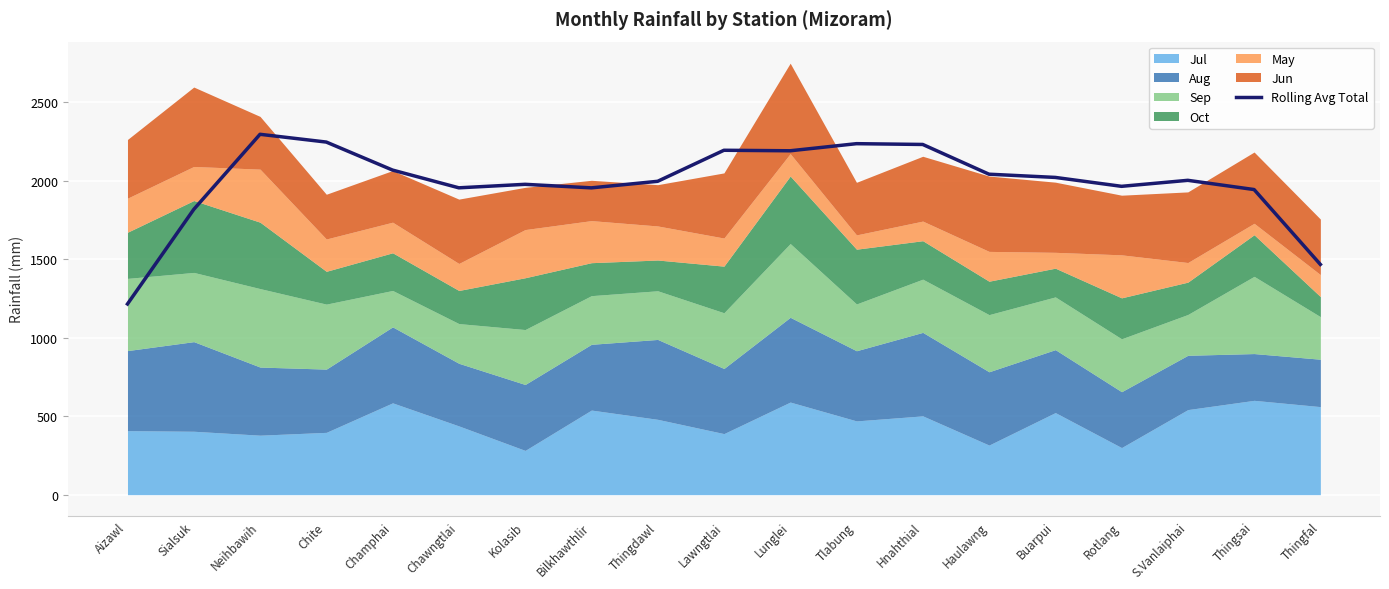

Reading left to right, what are all the values shown in this chart?

Aizawl=1215.0	Sialsuk=1817.5	Neihbawih=2296.0	Chite=2246.5	Champhai=2068.0	Chawngtlai=1955.0	Kolasib=1977.2	Bilkhawthlir=1954.8	Thingdawl=1996.5	Lawngtlai=2194.2	Lunglei=2191.0	Tlabung=2236.2	Hnahthial=2231.2	Haulawng=2041.8	Buarpui=2021.2	Rotlang=1964.5	S.Vanlaiphai=2002.8	Thingsai=1944.0	Thingfal=1467.0